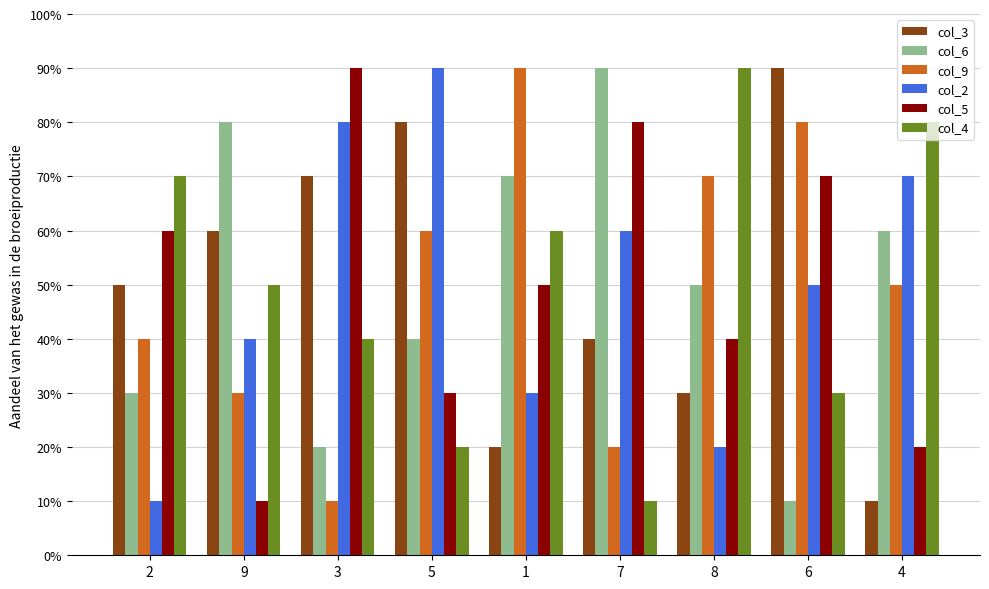

What is the difference between the maximum and second lowest values in the col_5 series?

7